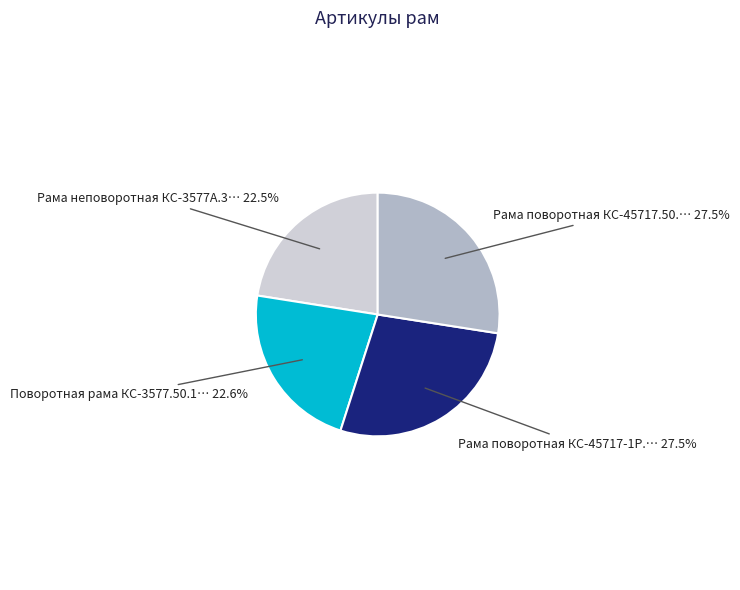

Is there any slice that represents more than half of the pie?

No